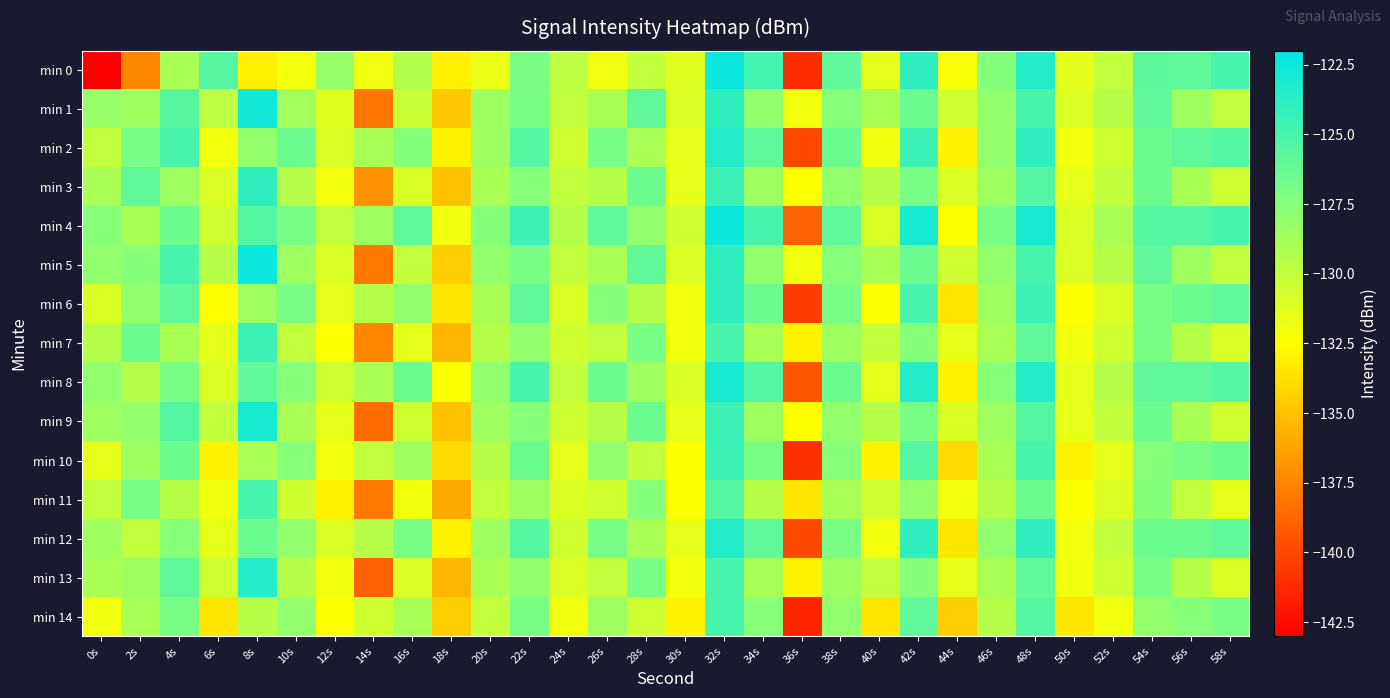

At which category is the sum across all series the highest?

32s